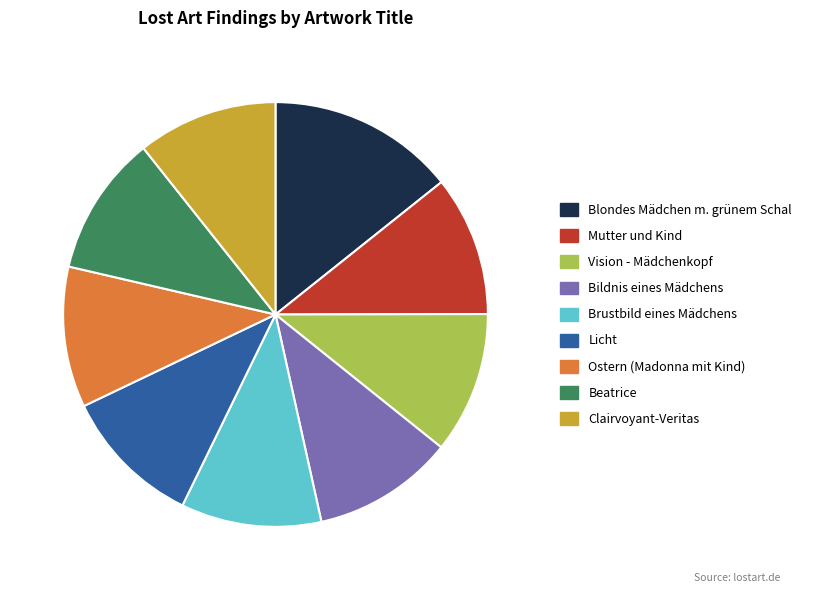

Is there any slice that represents more than half of the pie?

No